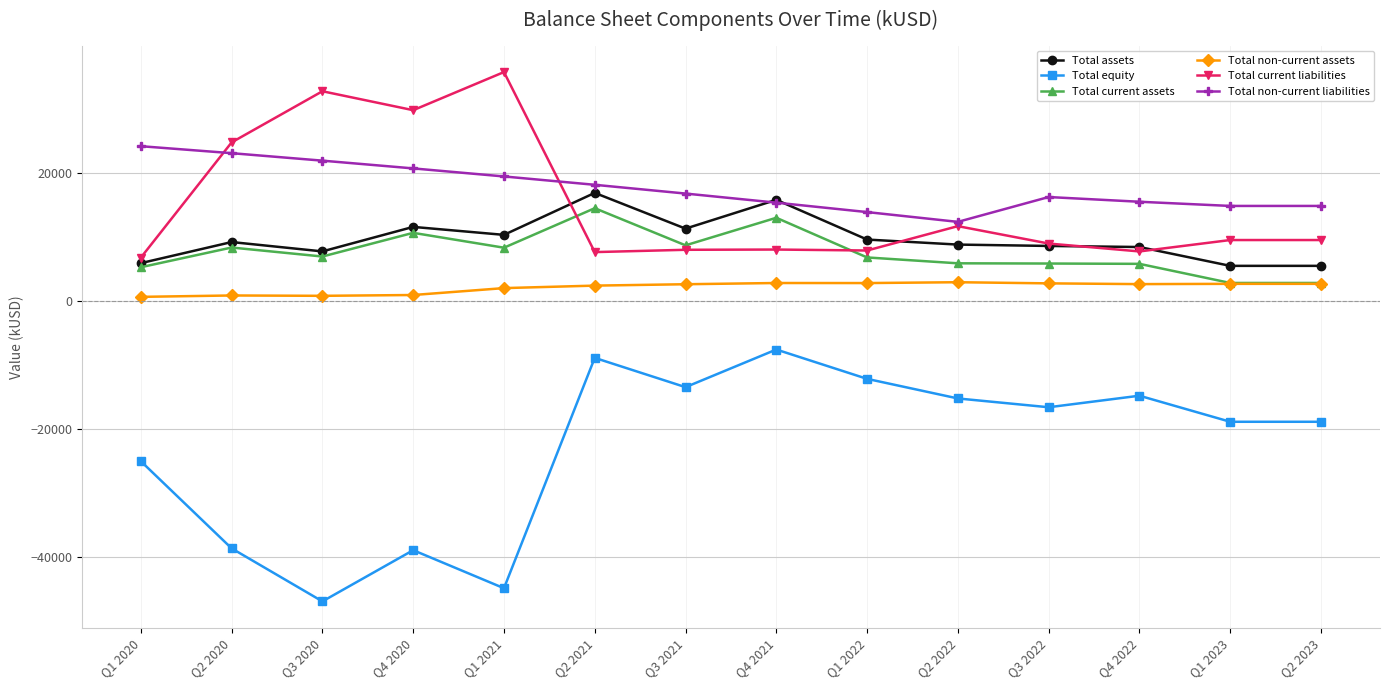

Where do Total assets and Total current liabilities first cross each other?

Q1 2021 and Q2 2021